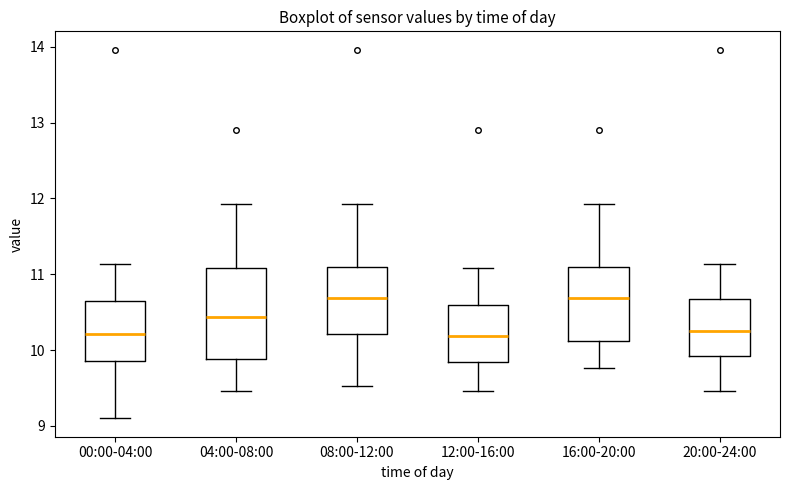

Reading left to right, transcribe this box plot: for each box, give where its median line is, the range the box spans, and where its two whiskers end, as read against the y-axis. The values are not printed on the chart, so give them approximately, as read against the axis.

00:00-04:00: median 10.2, box 9.9 to 10.6, whiskers 9.1 to 11.1
04:00-08:00: median 10.4, box 9.9 to 11.1, whiskers 9.5 to 11.9
08:00-12:00: median 10.7, box 10.2 to 11.1, whiskers 9.5 to 11.9
12:00-16:00: median 10.2, box 9.8 to 10.6, whiskers 9.5 to 11.1
16:00-20:00: median 10.7, box 10.1 to 11.1, whiskers 9.8 to 11.9
20:00-24:00: median 10.3, box 9.9 to 10.7, whiskers 9.5 to 11.1